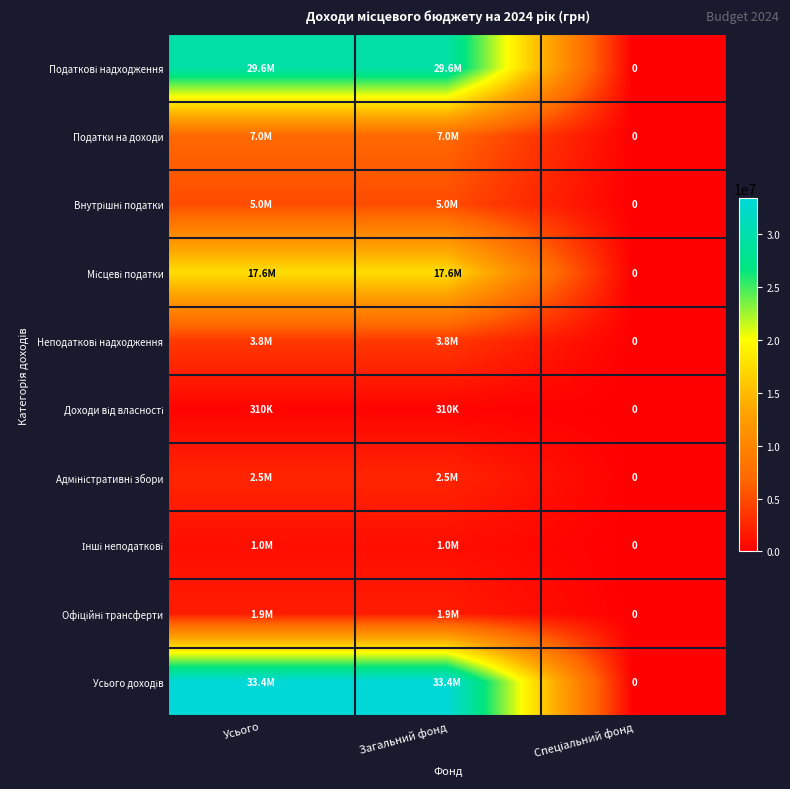

Is the value of Внутрішні податки at Спеціальний фонд greater than the value of Місцеві податки at Загальний фонд?

No